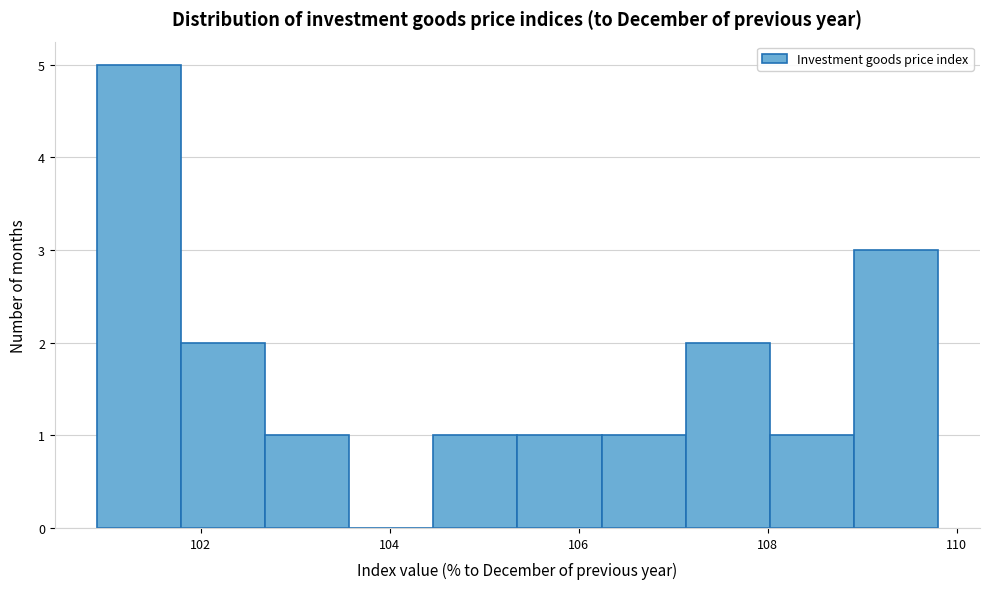

What is the height of the bar covering 108.0 to 109.0 on the x-axis? Neither the bar edges nor the heights are printed on the chart, so give them approximately, as read against the axes.

1